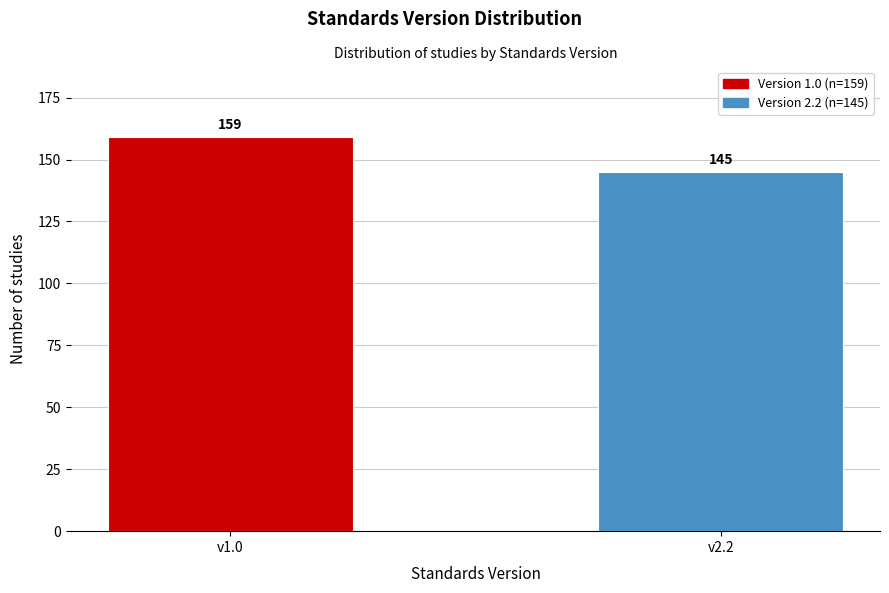

Reading left to right, what are all the values shown in this chart?

v1.0=159	v2.2=145